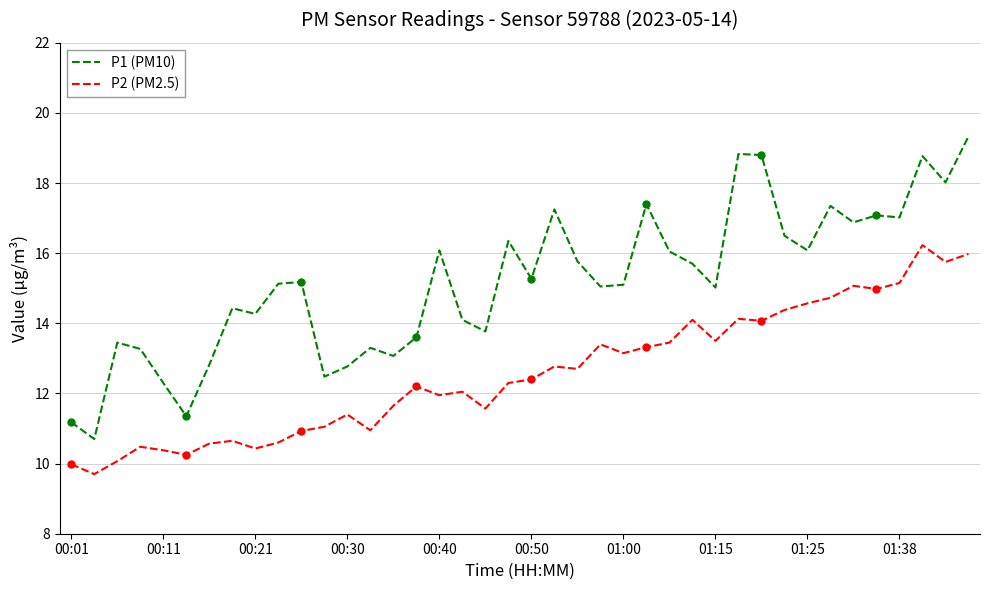

What are all the series names shown in the legend?

P1 (PM10), P2 (PM2.5)